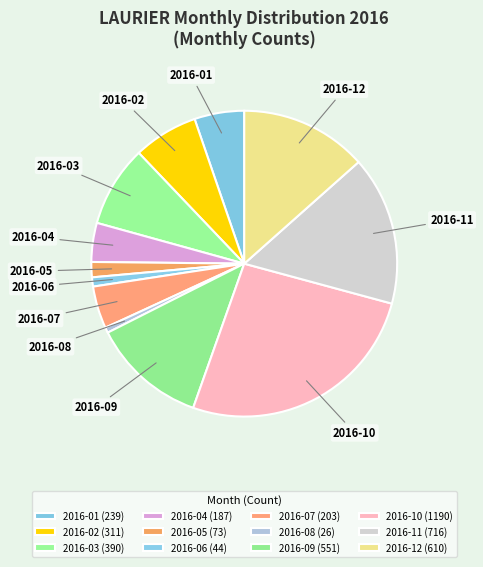

Count the number of slices in the pie.

12